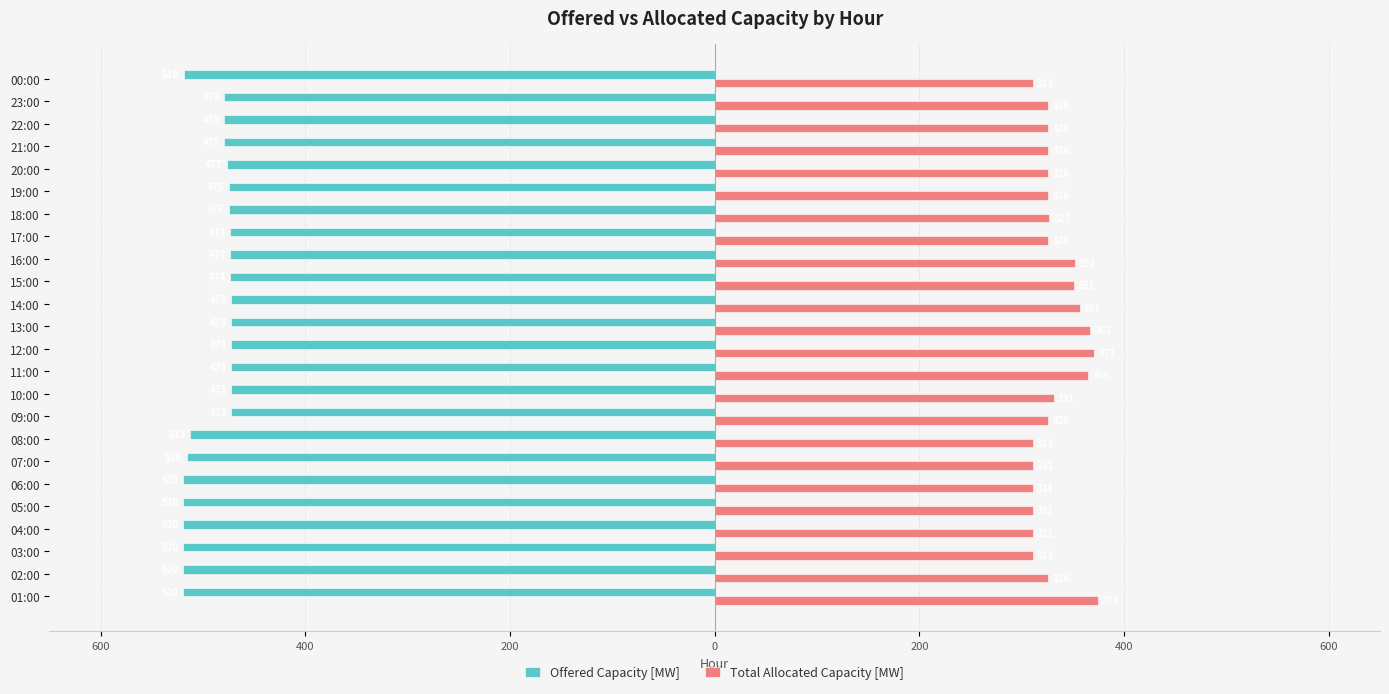

What are all the series names shown in the legend?

Offered Capacity [MW], Total Allocated Capacity [MW]